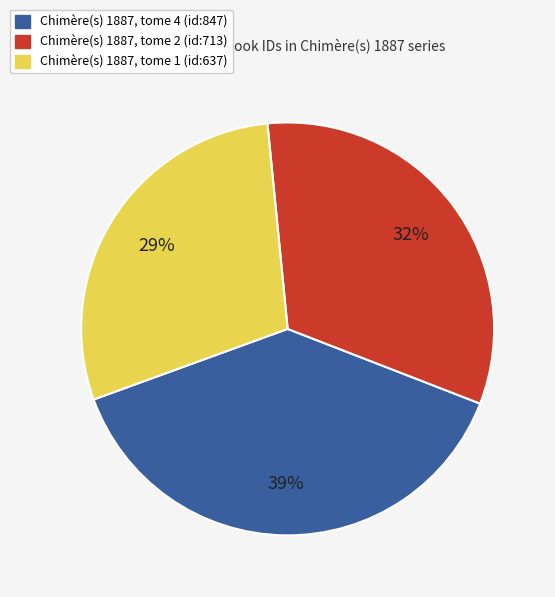

Which has a higher value, Chimère(s) 1887, tome 4 (id:847) or Chimère(s) 1887, tome 1 (id:637)?

Chimère(s) 1887, tome 4 (id:847)